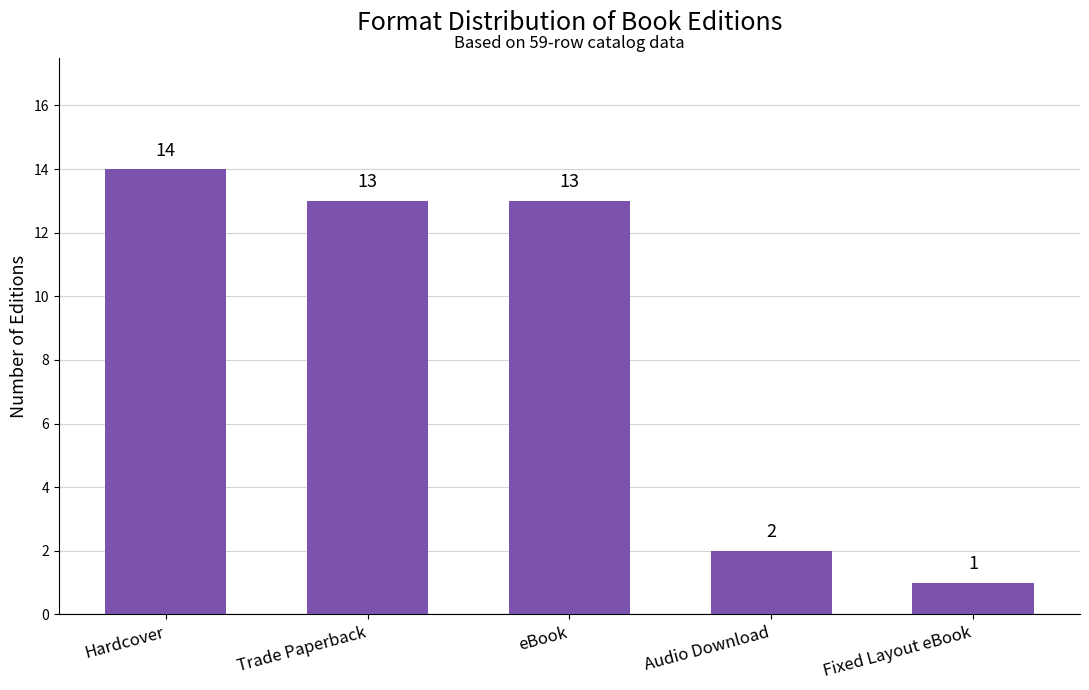

Read the value at Trade Paperback.

13